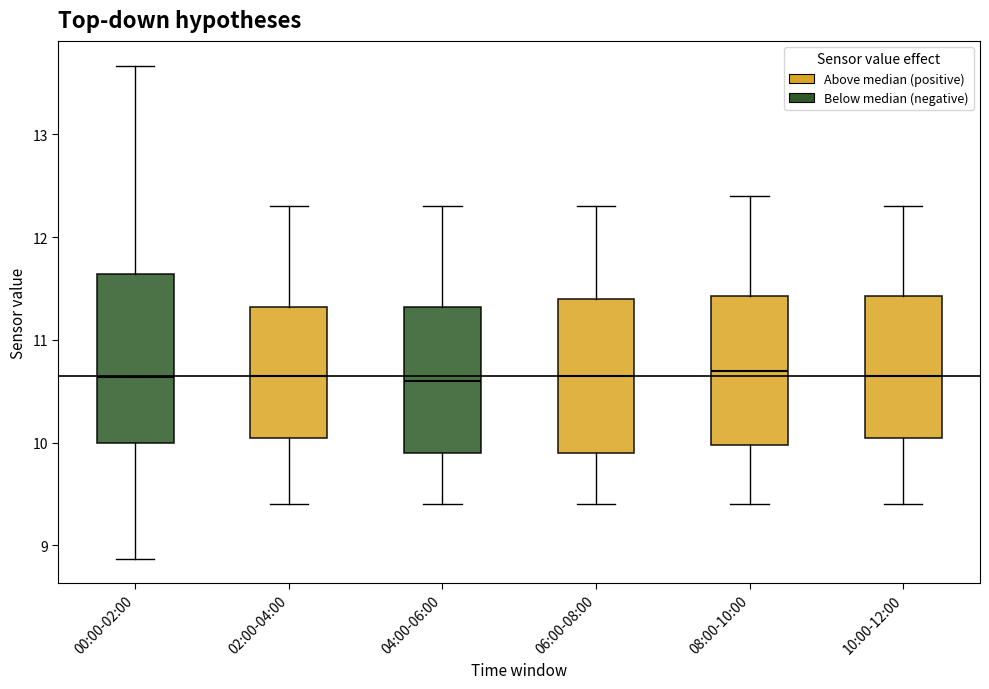

Comparing the boxes themselves (not the whiskers), which one is the tallest?

00:00-02:00